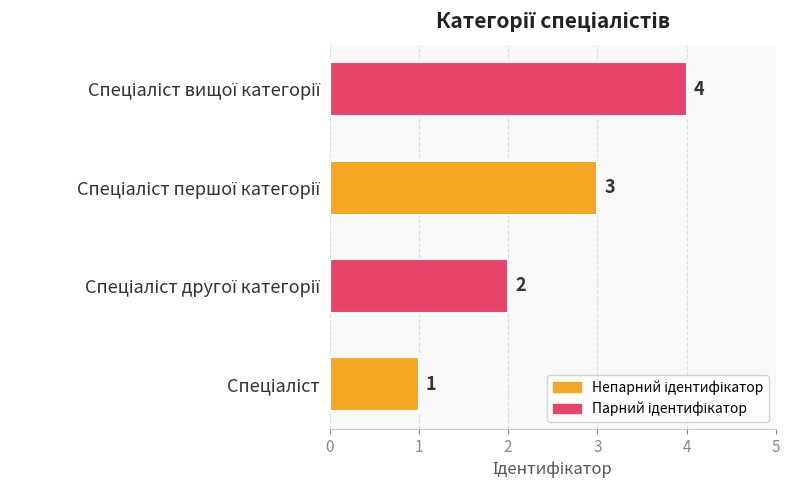

What is the difference between the maximum and minimum values?

3